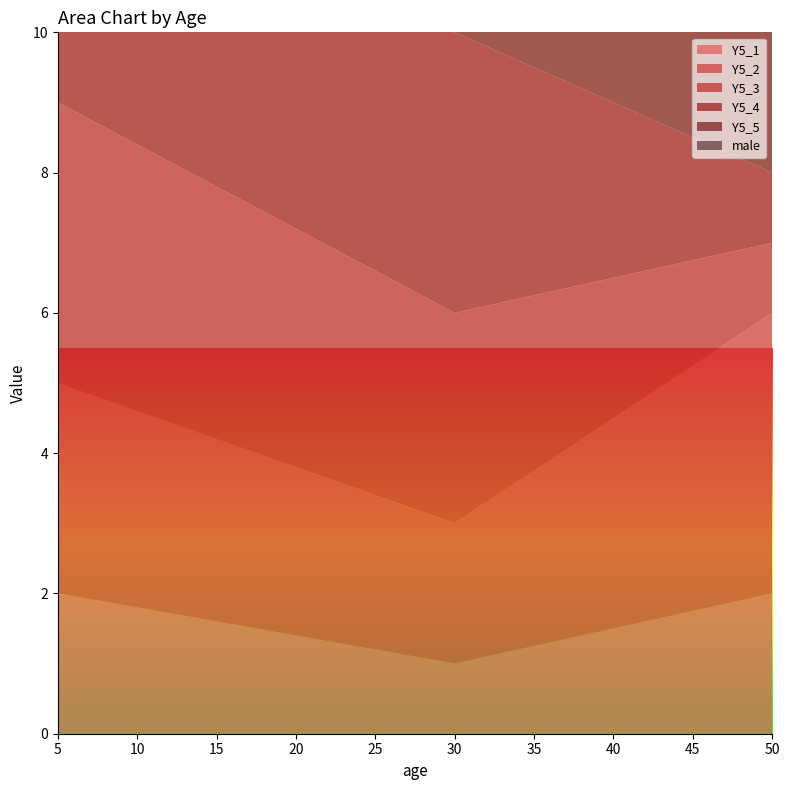

Reading left to right, what are all the values shown in this chart?

Y5_1: 2	1	2
Y5_2: 3	2	4
Y5_3: 4	3	1
Y5_4: 2	4	1
Y5_5: 1	5	2
male: 1	0	0